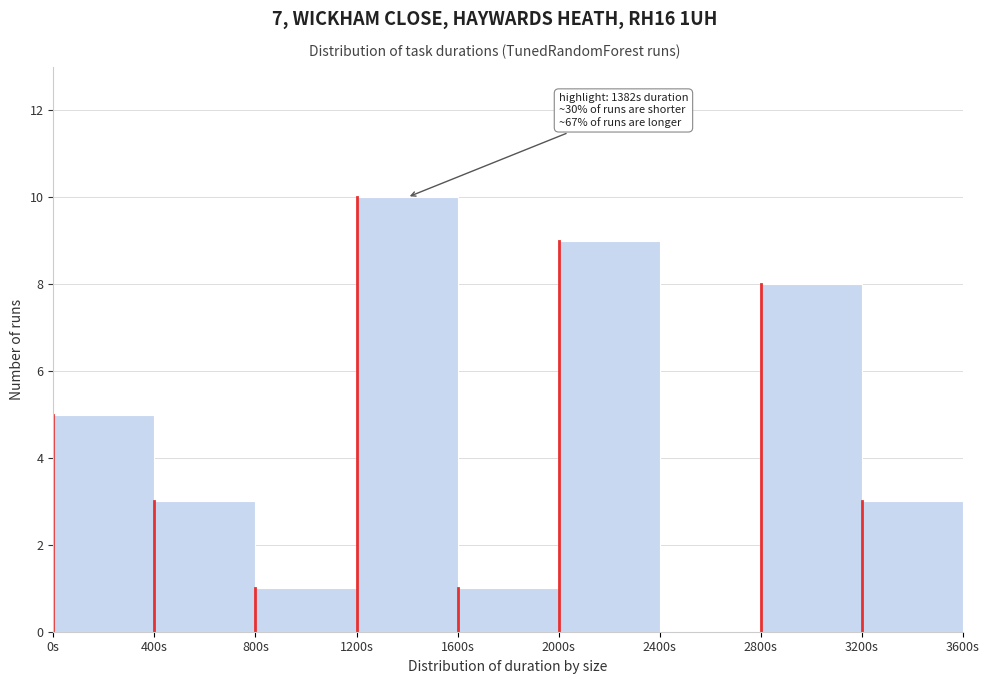

Over which range of the x-axis is the bar tallest?

1200 to 1600